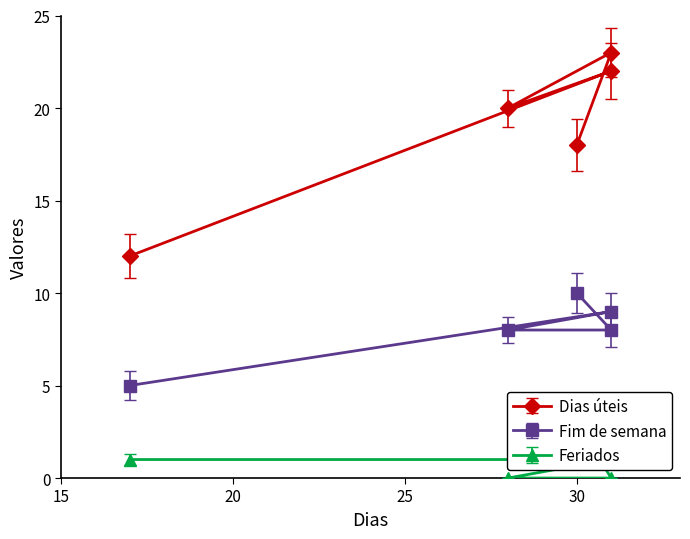

True or false: Dias úteis and Fim de semana cross at least once.

False